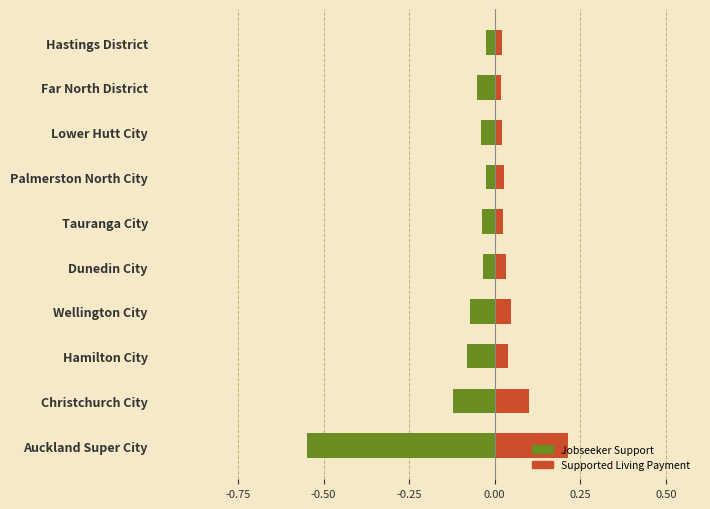

Is the value of Supported Living Payment at Palmerston North City greater than the value of Jobseeker Support at Christchurch City?

Yes